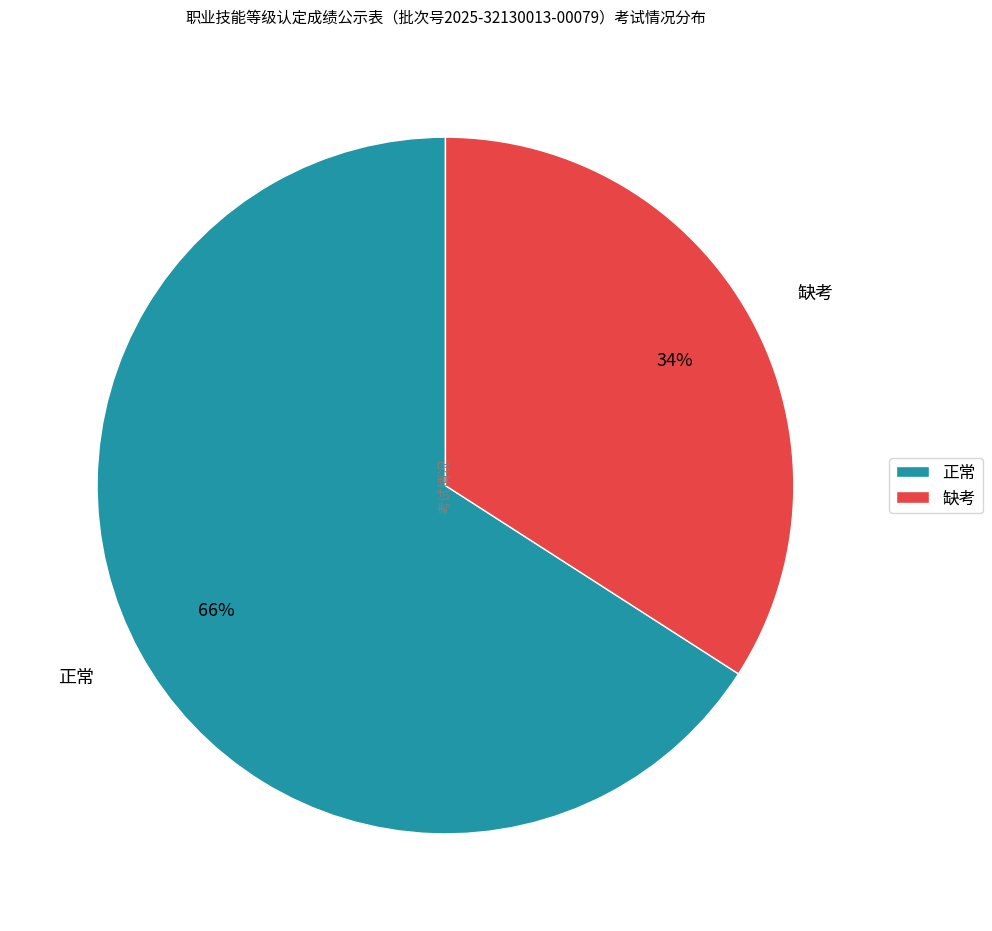

Count the number of slices in the pie.

2